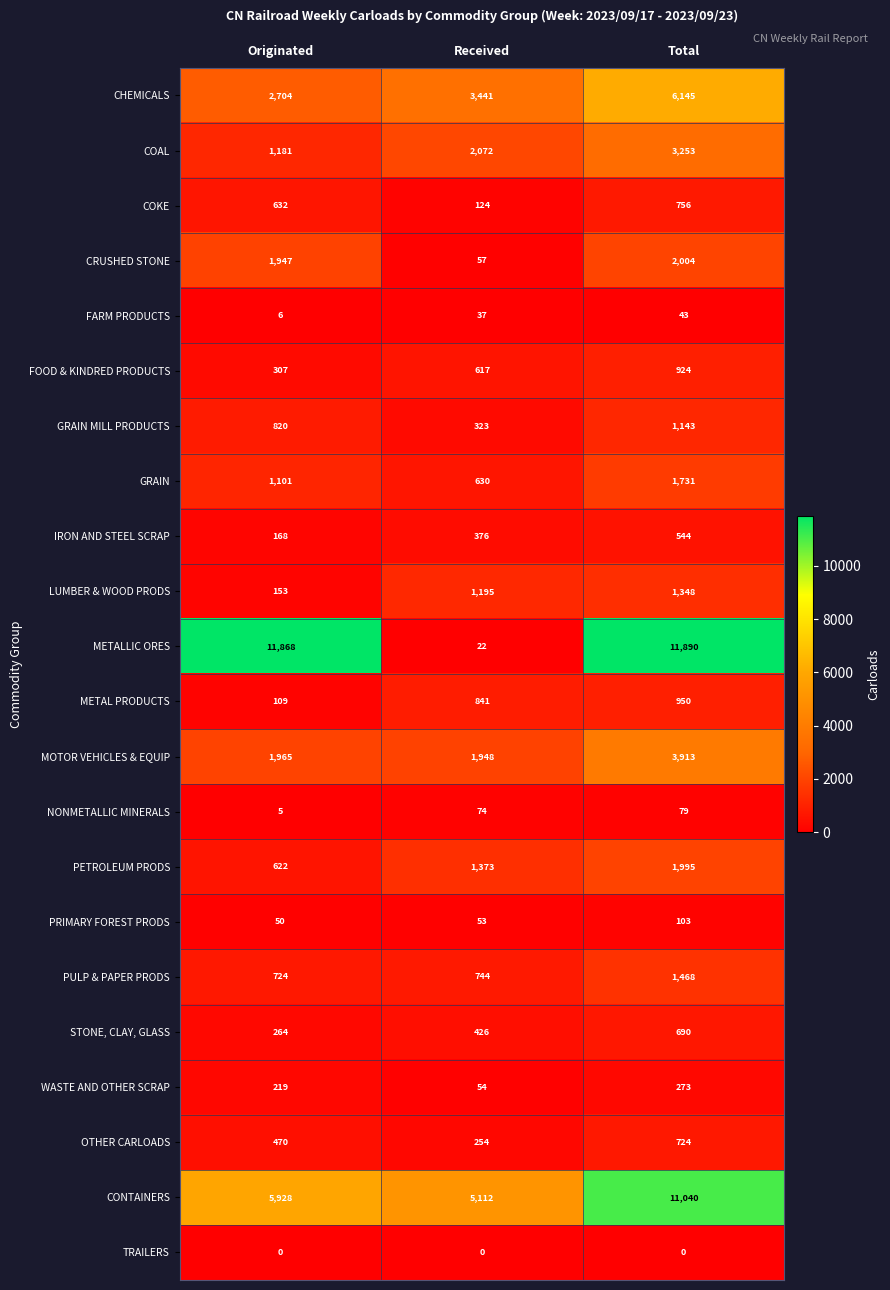

What is the difference between the maximum and minimum values in the CONTAINERS series?

5928